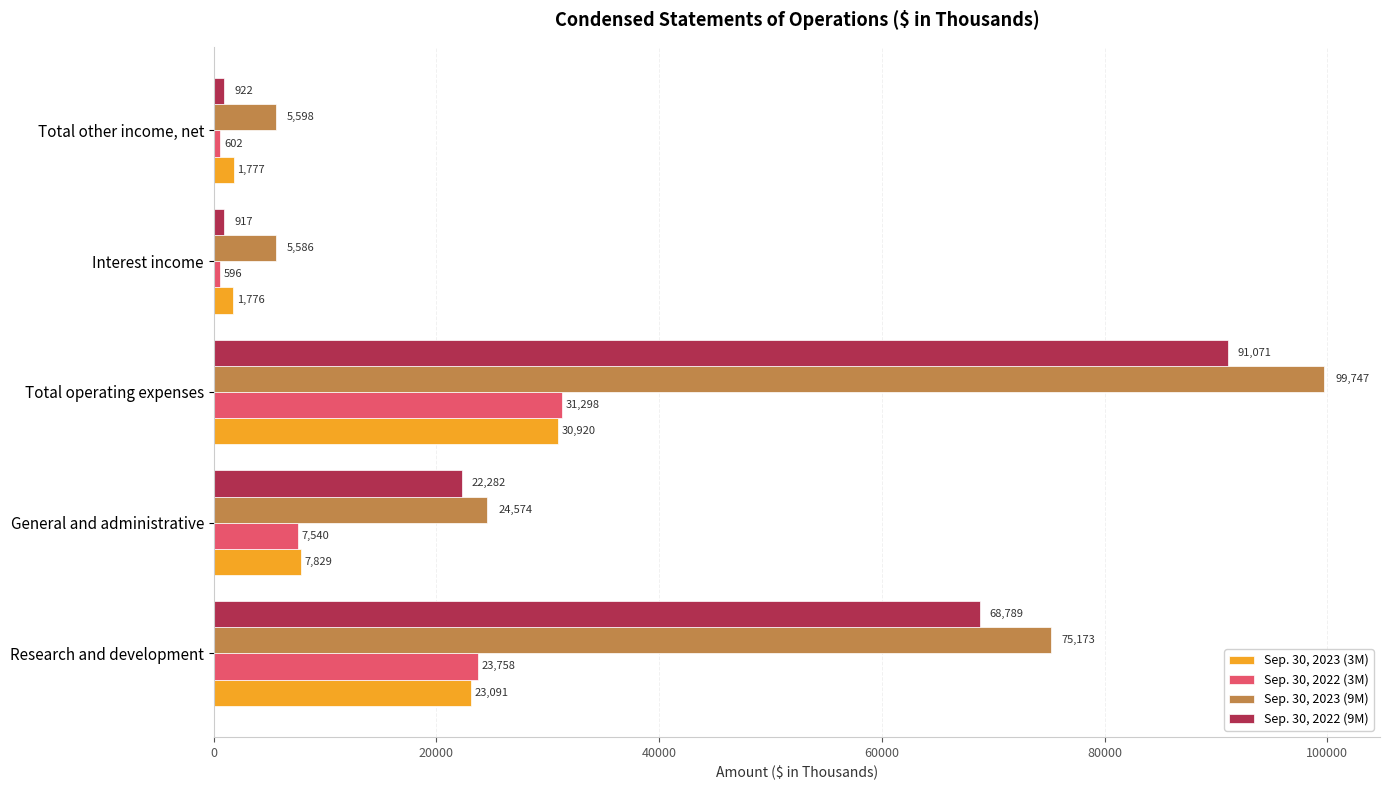

How many values in the Sep. 30, 2023 (9M) series are below 24574?

2